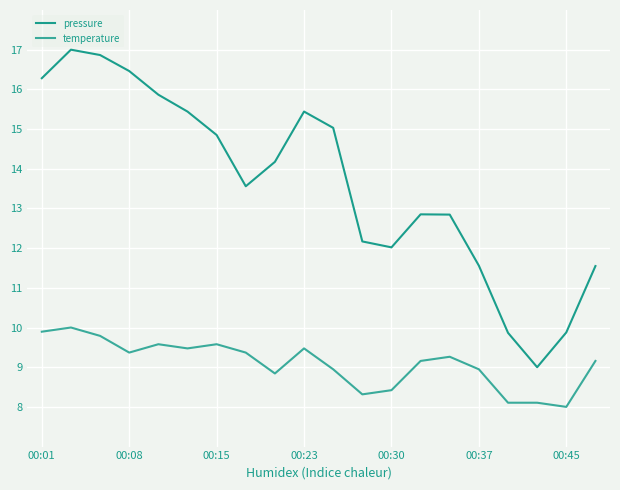

At how many categories does at least one series exceed 8?

20